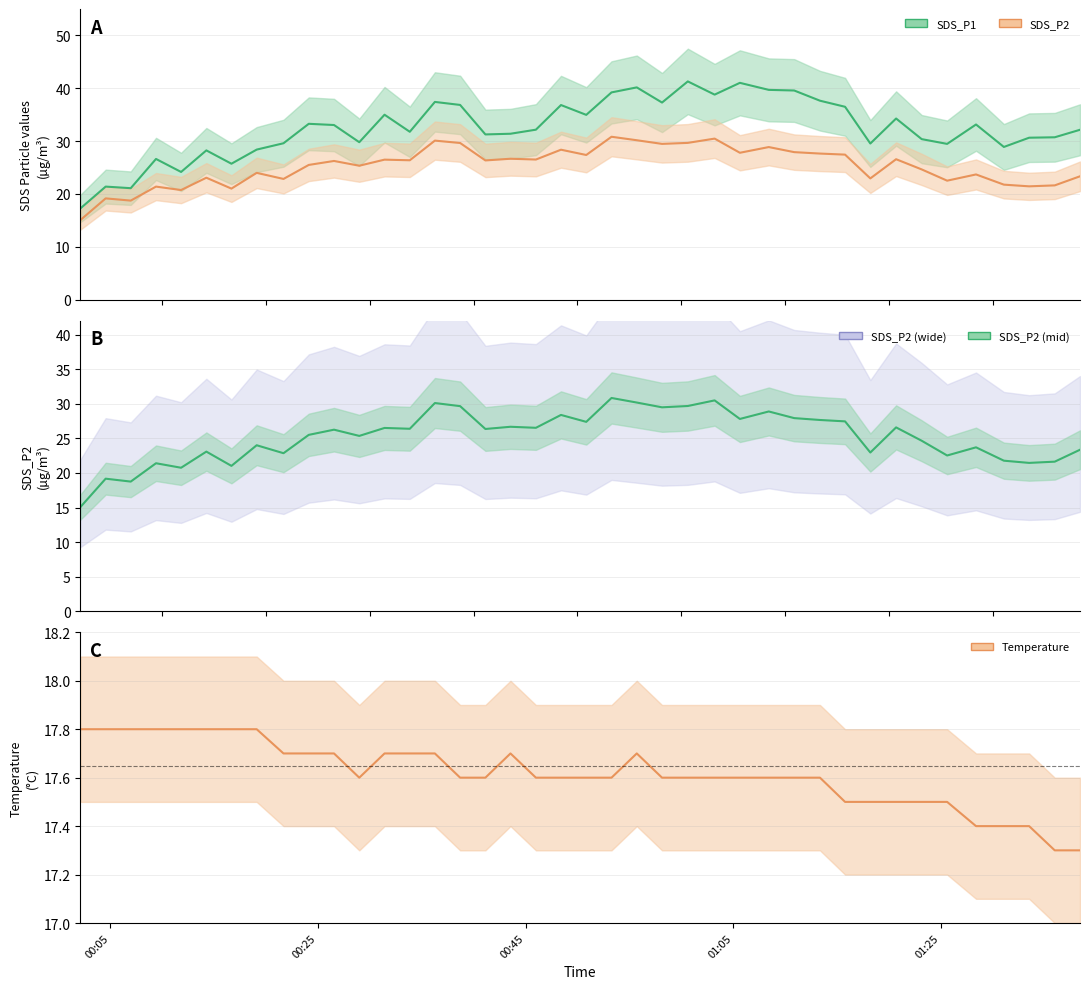

Reading left to right, what are all the values shown in this chart?

SDS_P1: 17.3	21.4	21.1	26.6	24.2	28.2	25.7	28.4	29.6	33.3	33.0	29.8	35.0	31.8	37.4	36.9	31.3	31.4	32.2	36.8	35.0	39.2	40.2	37.3	41.3	38.8	41.0	39.7	39.6	37.6	36.5	29.6	34.3	30.4	29.5	33.1	28.9	30.6	30.7	32.1
SDS_P2: 15.1	19.2	18.8	21.4	20.8	23.1	21.0	24.0	22.9	25.5	26.2	25.4	26.5	26.4	30.1	29.6	26.4	26.7	26.5	28.4	27.4	30.8	30.2	29.5	29.7	30.5	27.8	28.9	27.9	27.6	27.4	22.9	26.6	24.6	22.5	23.7	21.8	21.4	21.6	23.4
SDS_P2 mid: 15.1	19.2	18.8	21.4	20.8	23.1	21.0	24.0	22.9	25.5	26.2	25.4	26.5	26.4	30.1	29.6	26.4	26.7	26.5	28.4	27.4	30.8	30.2	29.5	29.7	30.5	27.8	28.9	27.9	27.6	27.4	22.9	26.6	24.6	22.5	23.7	21.8	21.4	21.6	23.4
Temp: 17.8	17.8	17.8	17.8	17.8	17.8	17.8	17.8	17.7	17.7	17.7	17.6	17.7	17.7	17.7	17.6	17.6	17.7	17.6	17.6	17.6	17.6	17.7	17.6	17.6	17.6	17.6	17.6	17.6	17.6	17.5	17.5	17.5	17.5	17.5	17.4	17.4	17.4	17.3	17.3